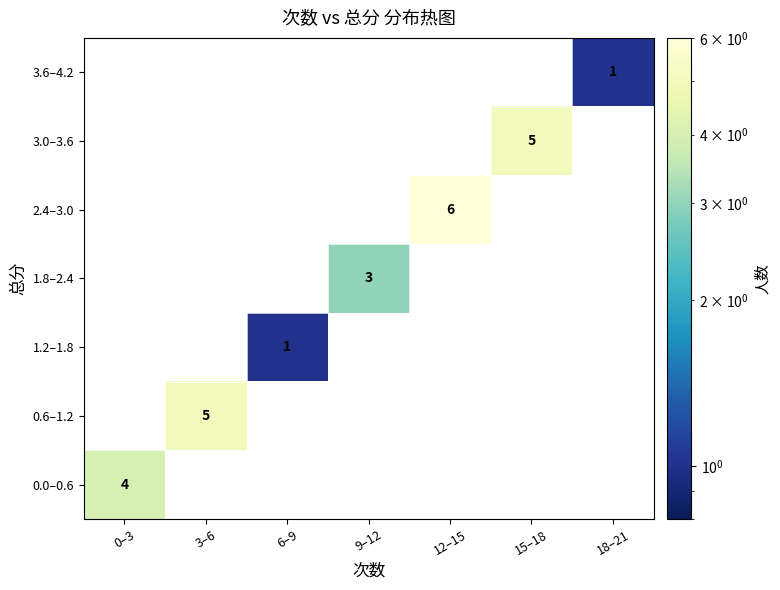

The 1.2–1.8 series shows 2 at 6–9. True or false?

False